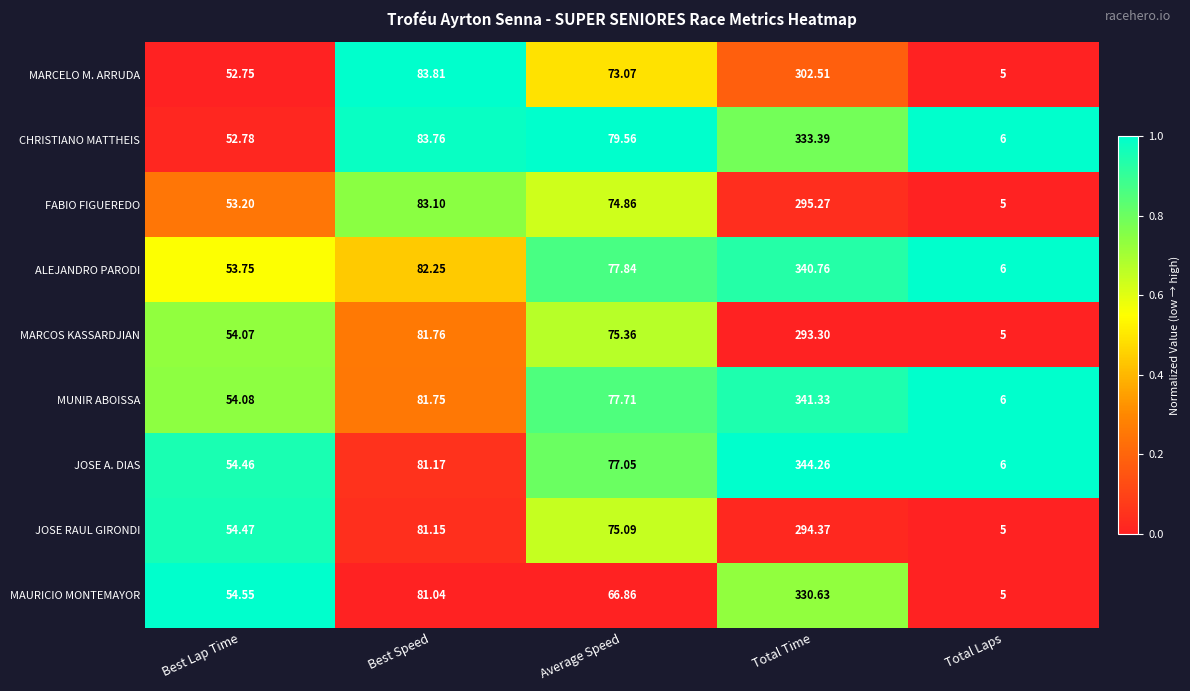

At which label is CHRISTIANO MATTHEIS closest to 169?

Best Speed